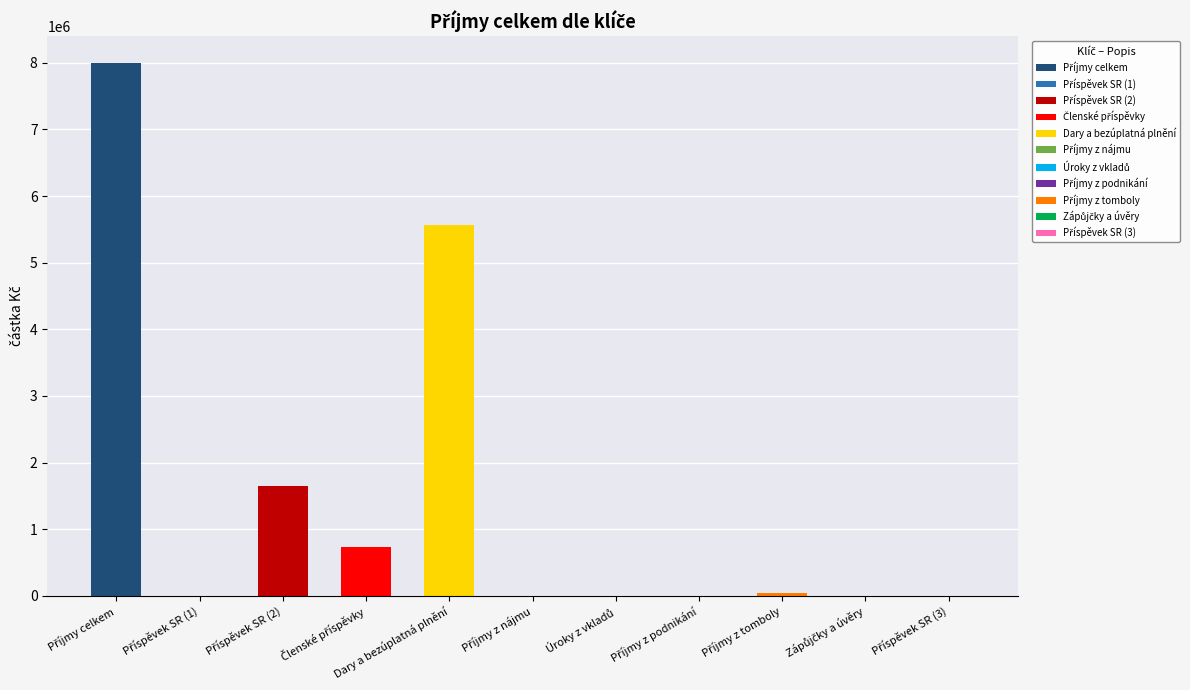

Is it true that the value at 8 is 0.0?

True